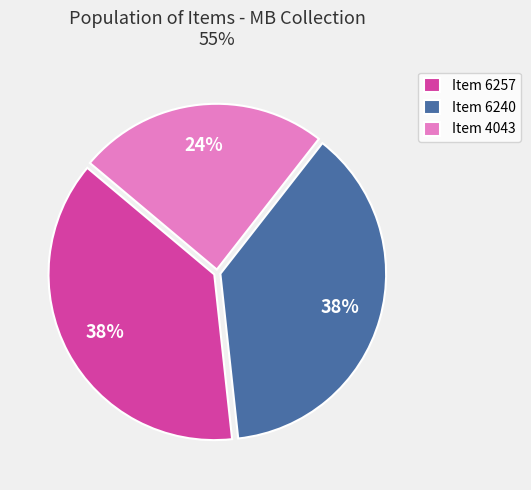

Which category has the smallest portion of the pie?

Item 4043